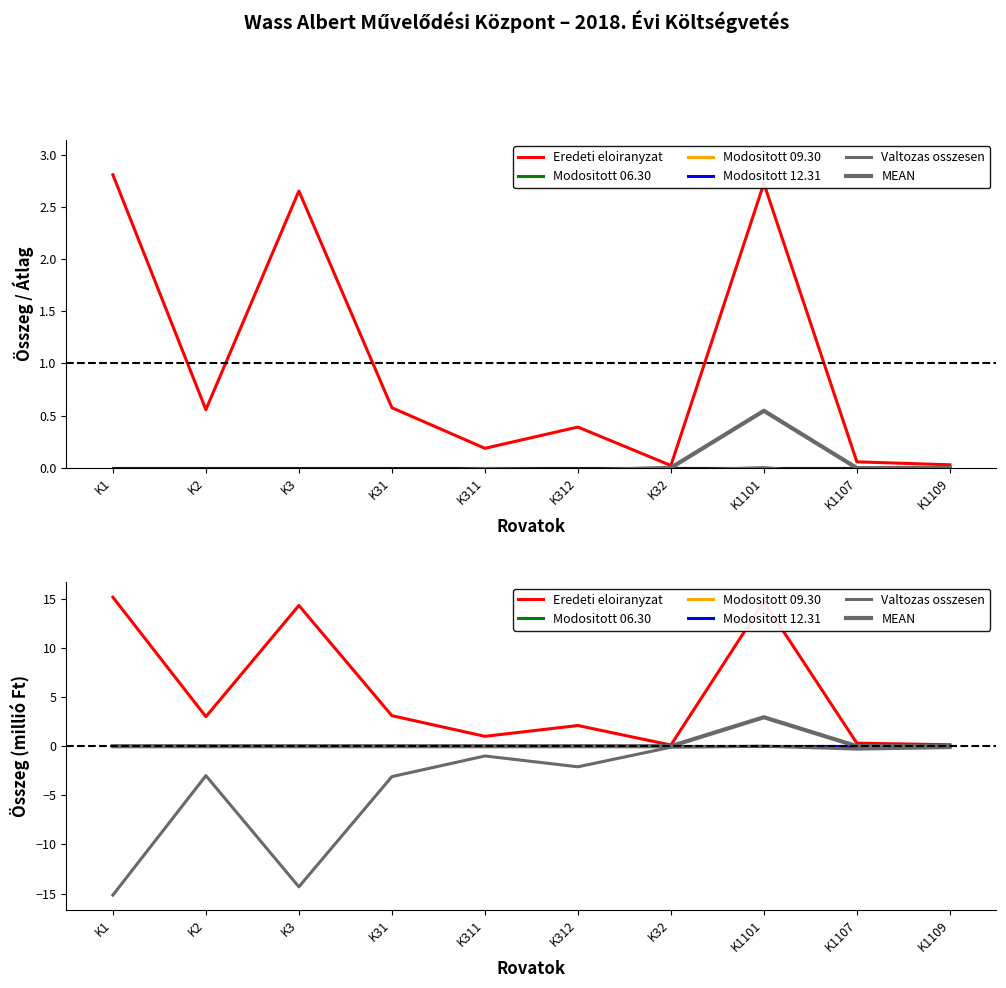

Reading left to right, list all the values displayed in this chart.

Eredeti eloiranyzat: K1=15.2	K2=3.0	K3=14.3	K31=3.1	K311=1.0	K312=2.1	K32=0.1	K1101=14.7	K1107=0.3	K1109=0.1
Modositott 06.30: K1=0.0	K2=0.0	K3=0.0	K31=0.0	K311=0.0	K312=0.0	K32=0.0	K1101=0.0	K1107=0.0	K1109=0.0
Modositott 09.30: K1=0.0	K2=0.0	K3=0.0	K31=0.0	K311=0.0	K312=0.0	K32=0.0	K1101=0.0	K1107=0.0	K1109=0.0
Modositott 12.31: K1=0.0	K2=0.0	K3=0.0	K31=0.0	K311=0.0	K312=0.0	K32=0.0	K1101=0.0	K1107=0.0	K1109=0.0
Valtozas osszesen: K1=-15.2	K2=-3.0	K3=-14.3	K31=-3.1	K311=-1.0	K312=-2.1	K32=-0.1	K1101=0.0	K1107=-0.3	K1109=-0.1
MEAN: K1=0.0	K2=0.0	K3=0.0	K31=0.0	K311=0.0	K312=0.0	K32=0.0	K1101=2.9	K1107=0.0	K1109=0.0